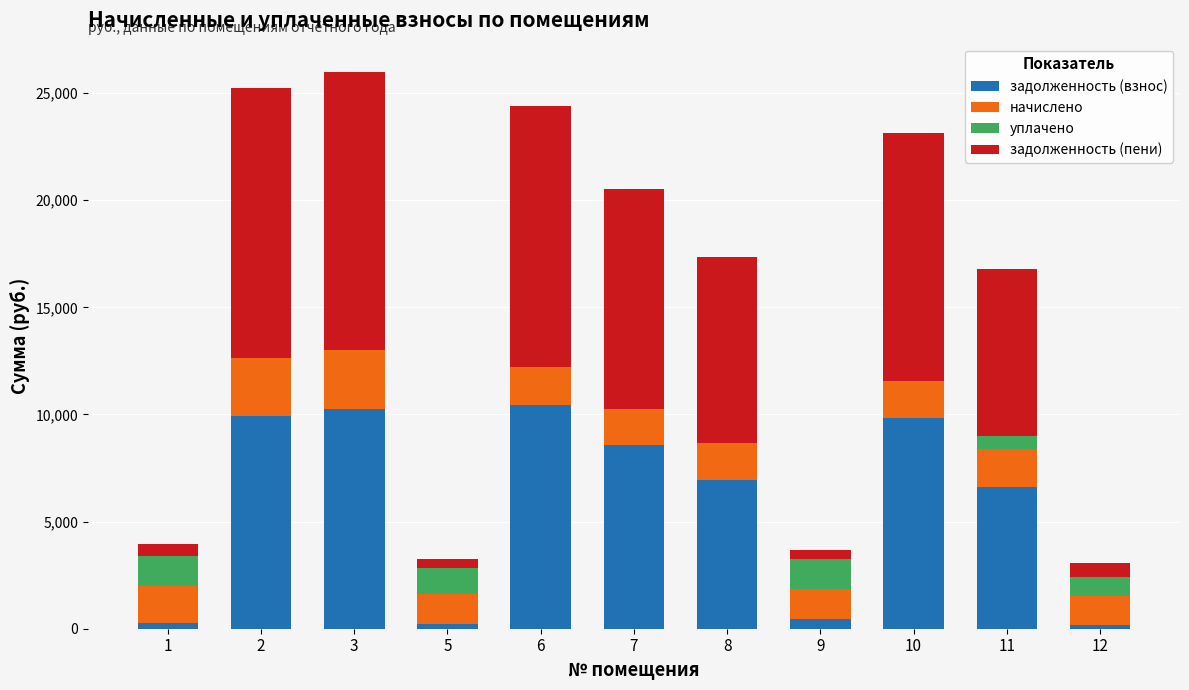

What are all the series names shown in the legend?

задолженность (взнос), начислено, уплачено, задолженность (пени)